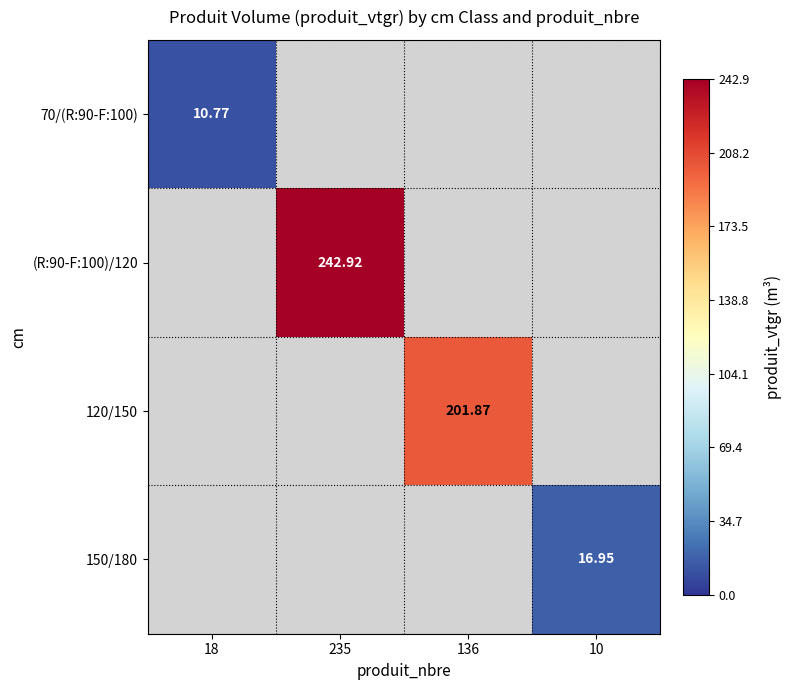

At which category does the chart reach its minimum across all series?

235